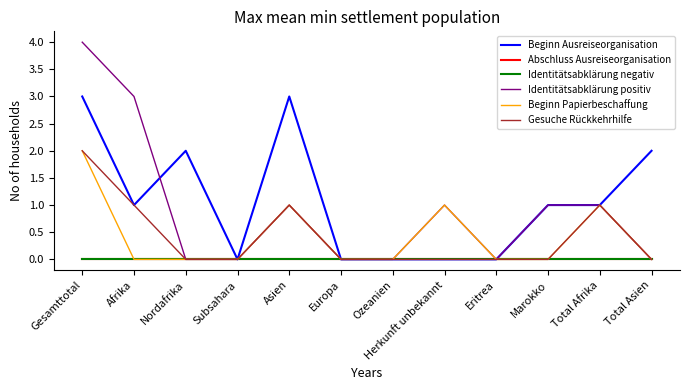

Does the chart have visible grid lines?

No